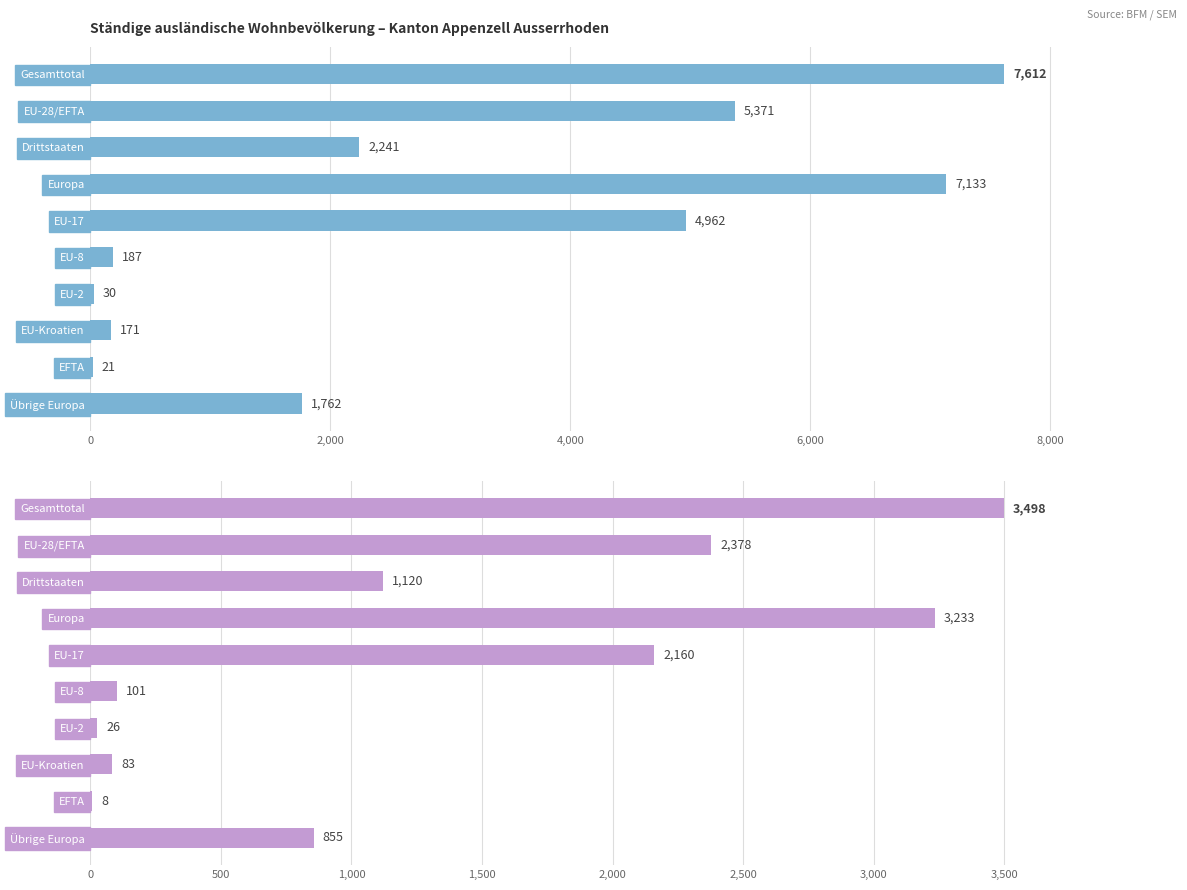

Which series has the largest total across all categories?

Total